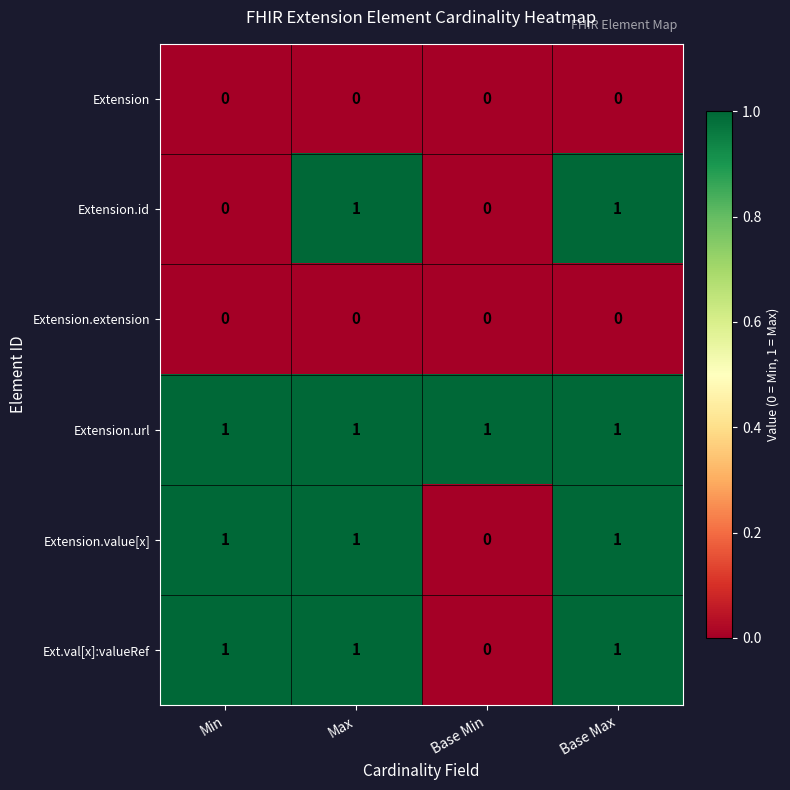

Which category has the lowest value in the Extension.value[x] series?

Base Min